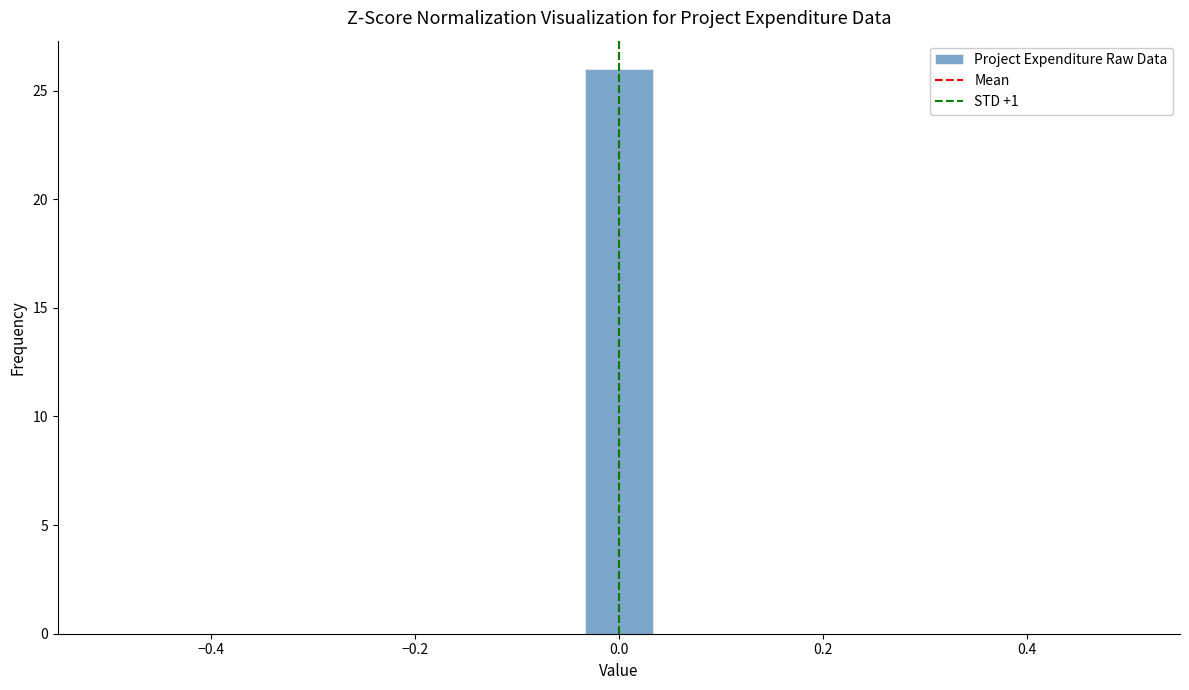

Around what value on the x-axis is the tallest bar? Give the approximate position of its centre, as read against the axis.

0.00